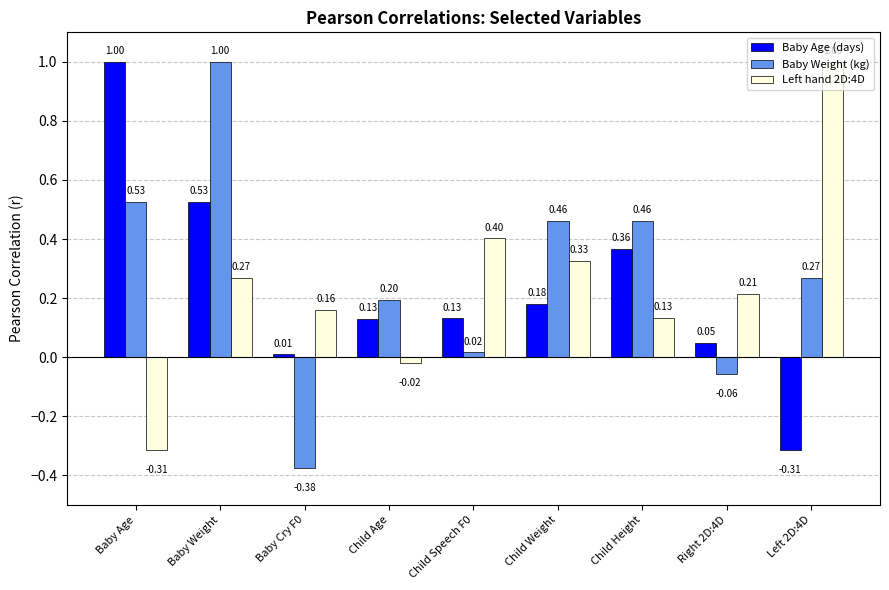

At which label does Baby Age (days) first exceed 0?

Baby Age